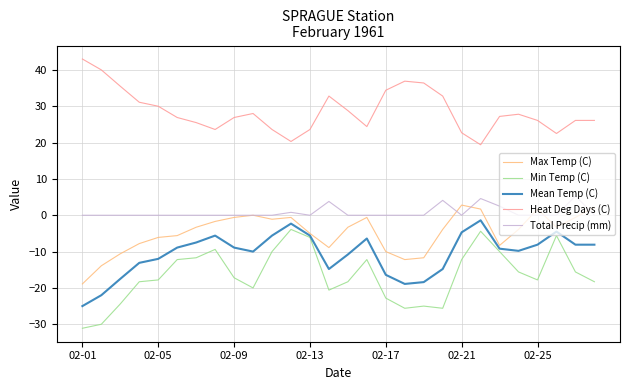

Which series has the largest range (max minus min)?

Min Temp (C)